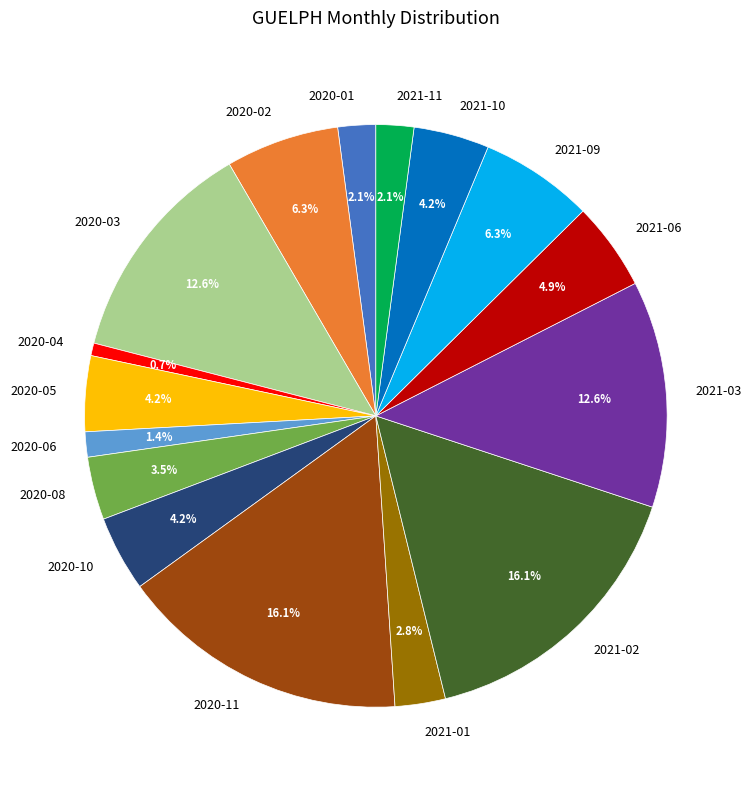

Between 2020-11 and 2020-08, which is larger?

2020-11